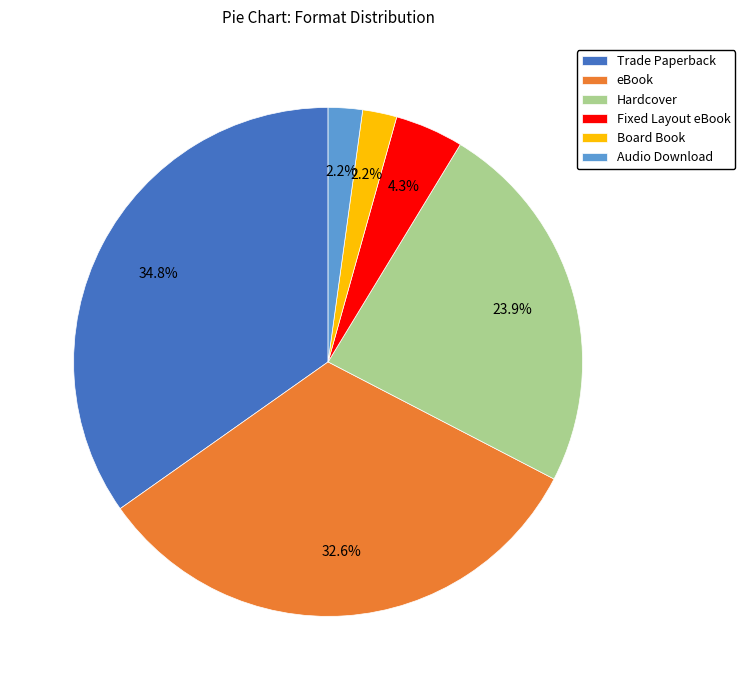

What is the ratio of the value at Audio Download to the value at Board Book?

1.0